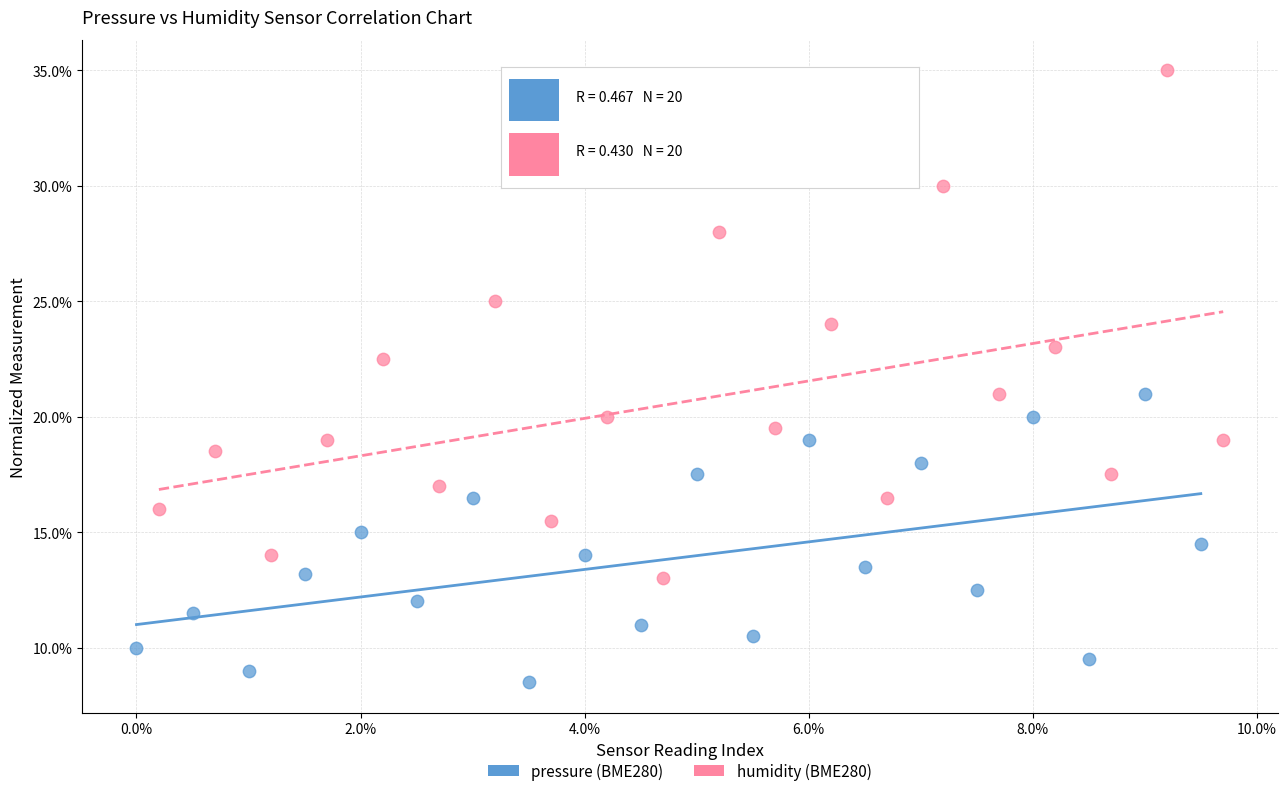

Which series contains the lowest Y value?

pressure (BME280)